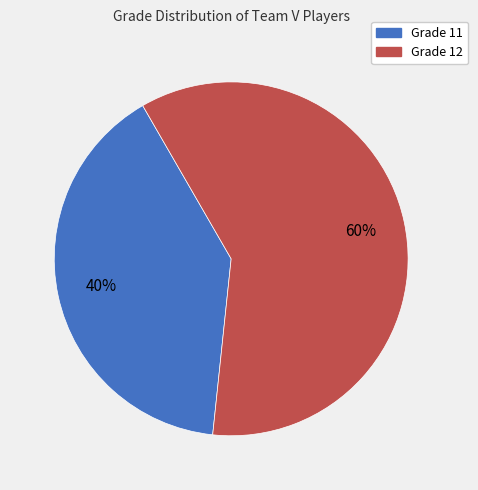

Is it true that Grade 11 is 40% of the pie?

True